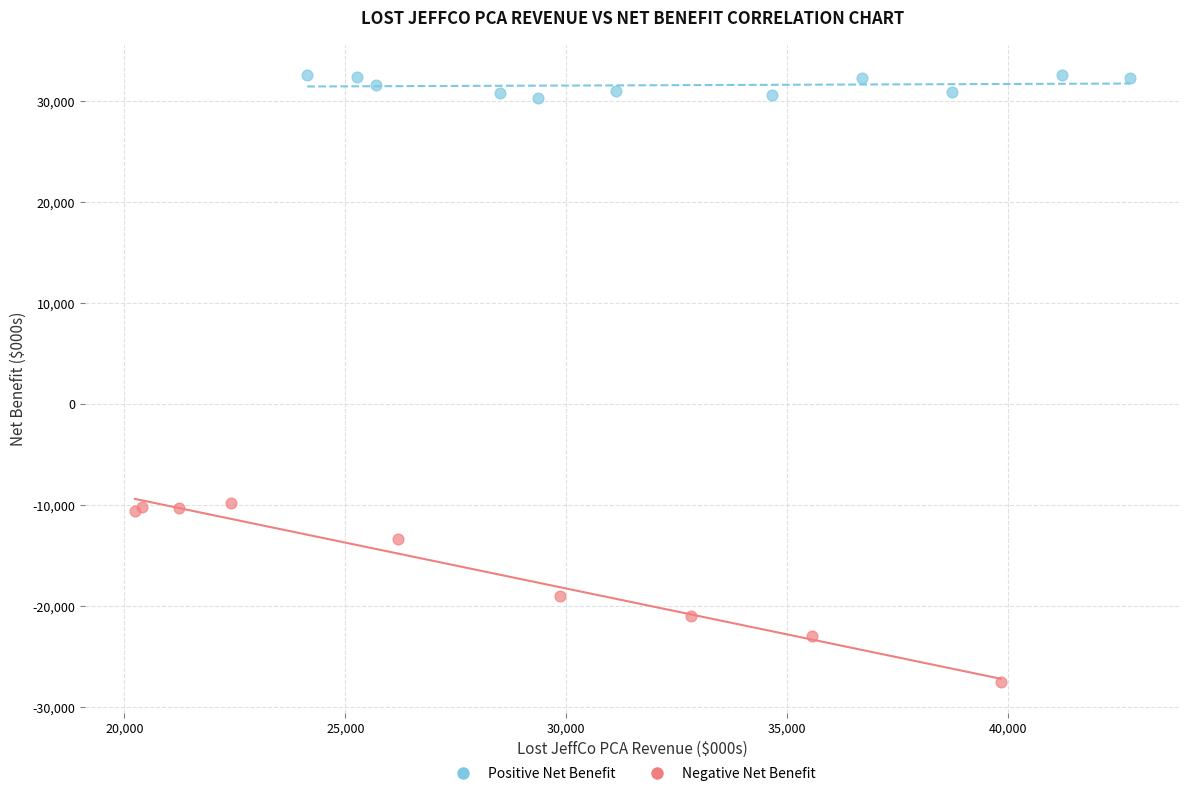

Which series has the widest spread of Y values?

Negative Net Benefit